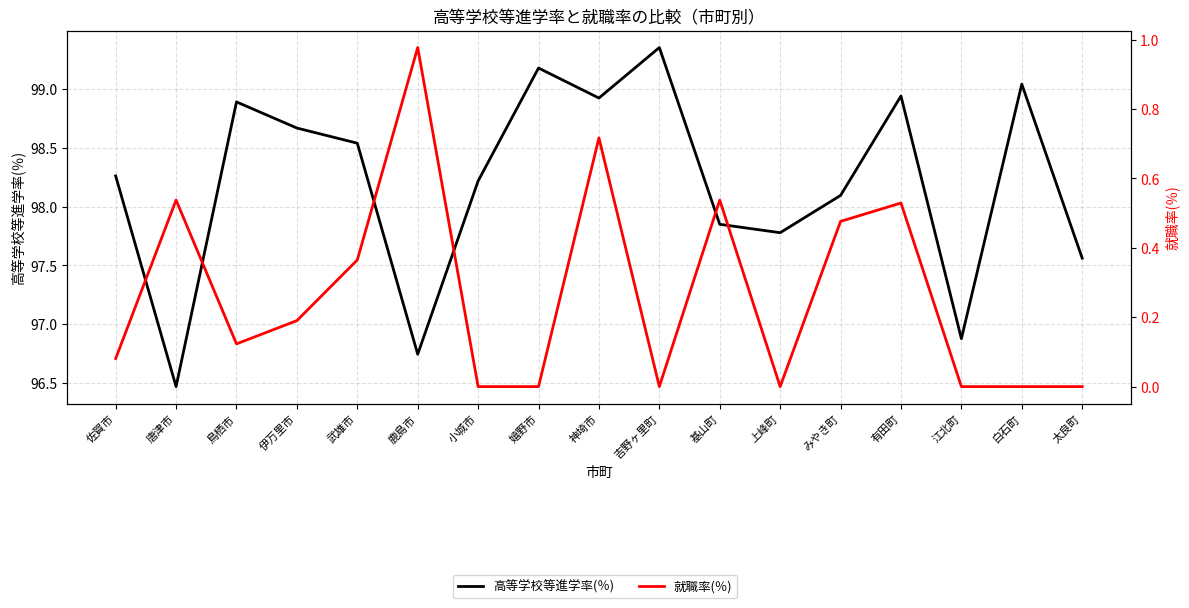

True or false: 就職率(％) and 高等学校等進学率(％) intersect in this chart.

False